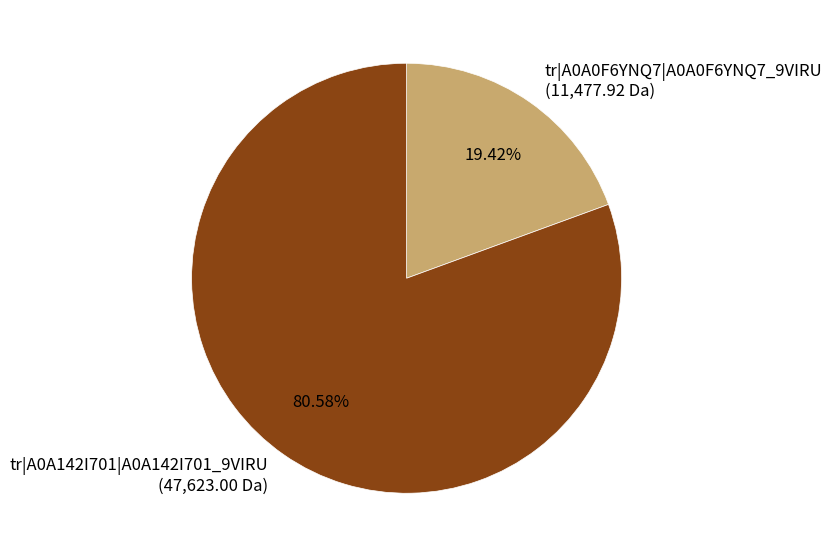

How many slices are in this pie chart?

2